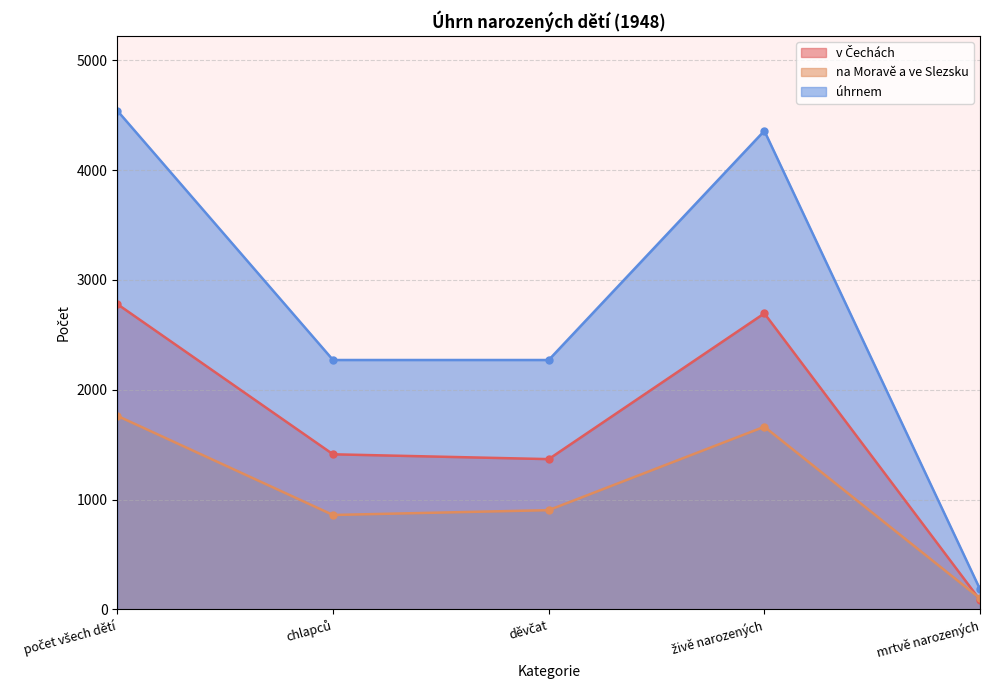

At which category is the sum across all series the highest?

počet všech dětí